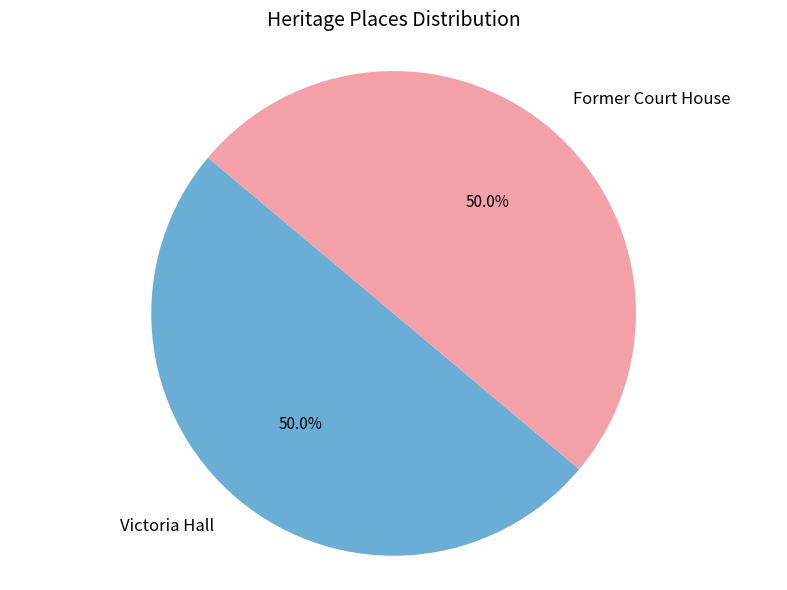

Approximately how many times larger is the value at Former Court House compared to Victoria Hall?

1.0